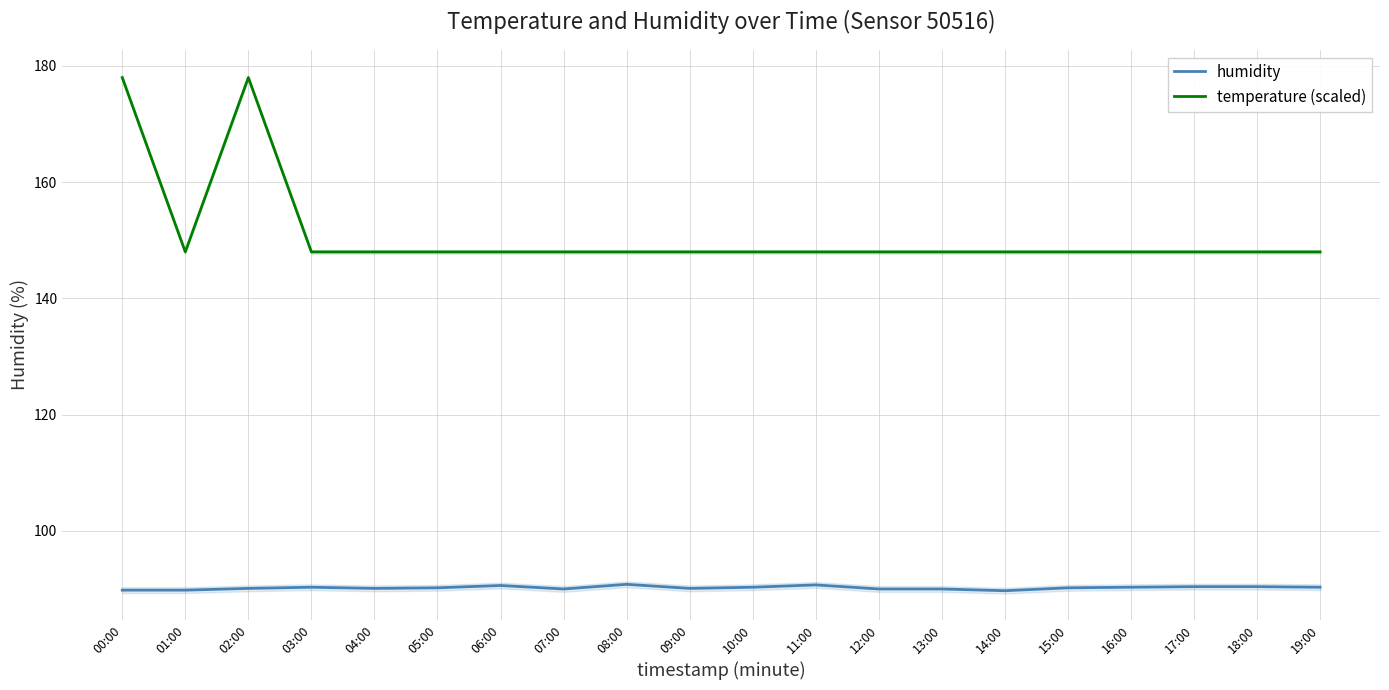

What is the average value of the temperature (scaled) series?

151.0